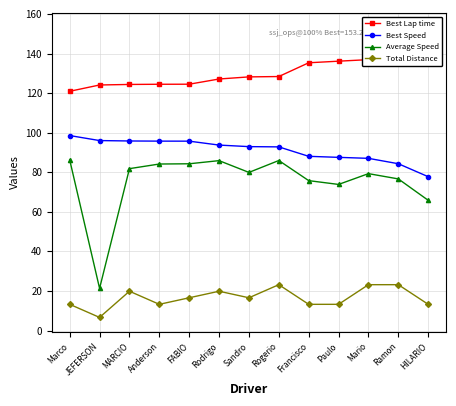

What is the sum of the Best Lap time values at JEFERSON and Marco?

245.0